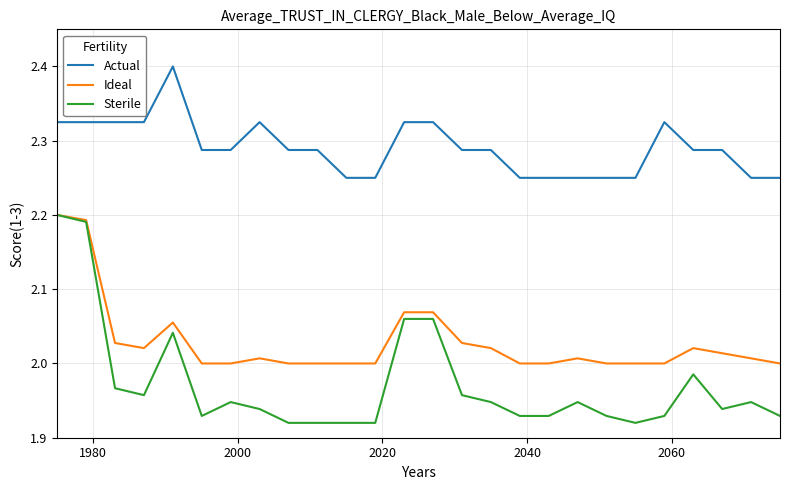

Which series has the largest total across all categories?

Actual